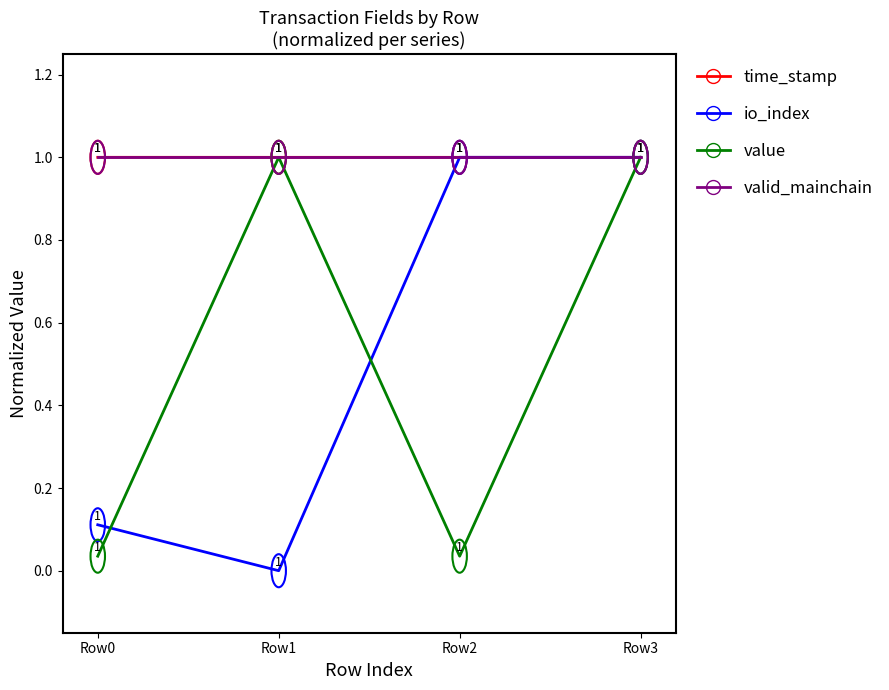

What is the highest value of the time_stamp series?

1.0